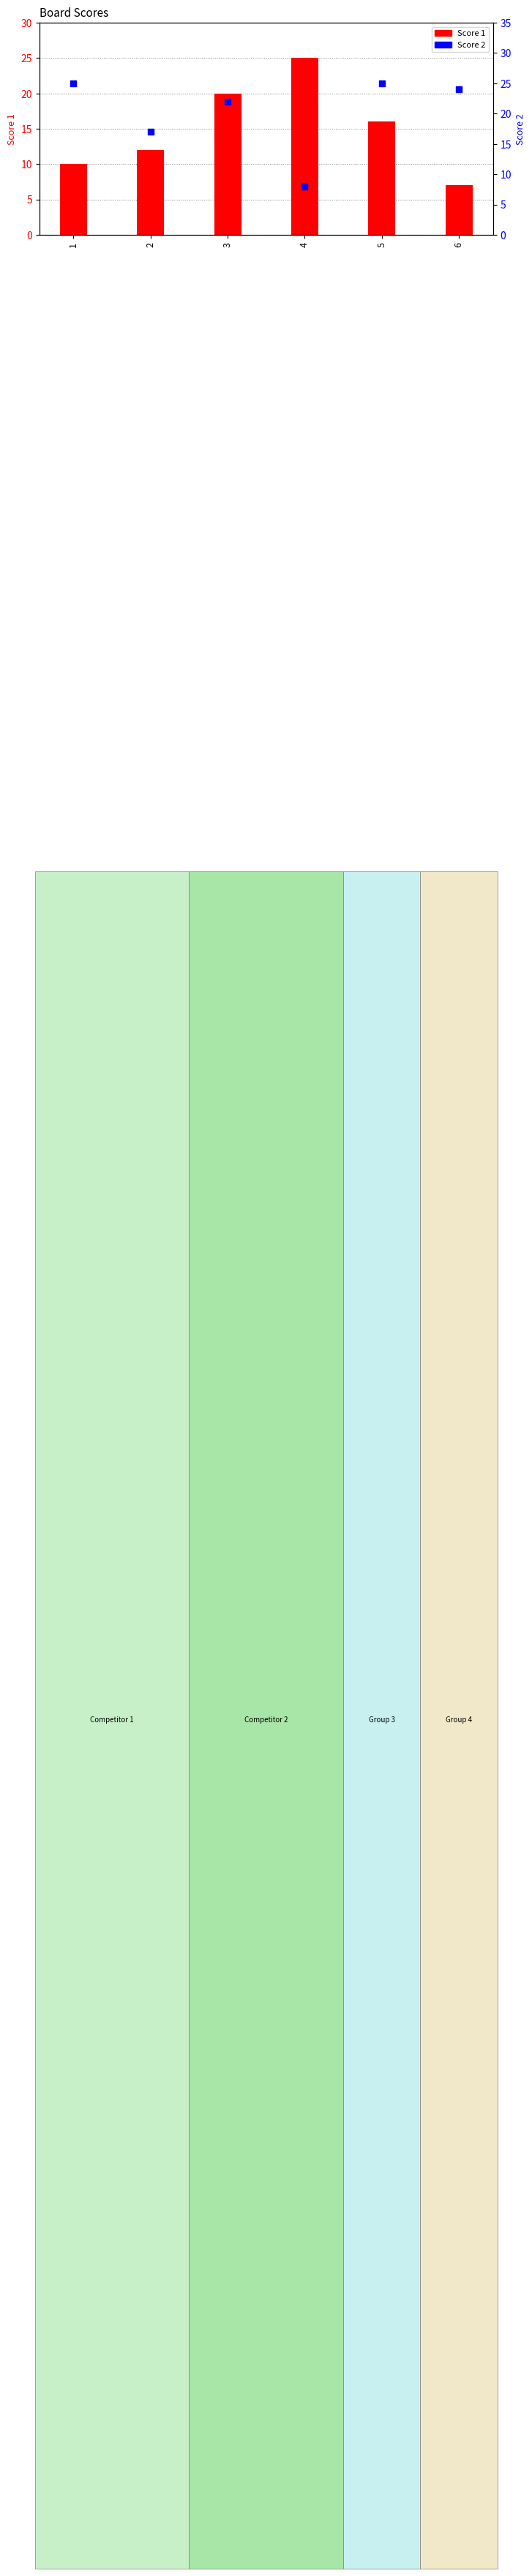

Which series has the largest Y range (max minus min)?

Score 1